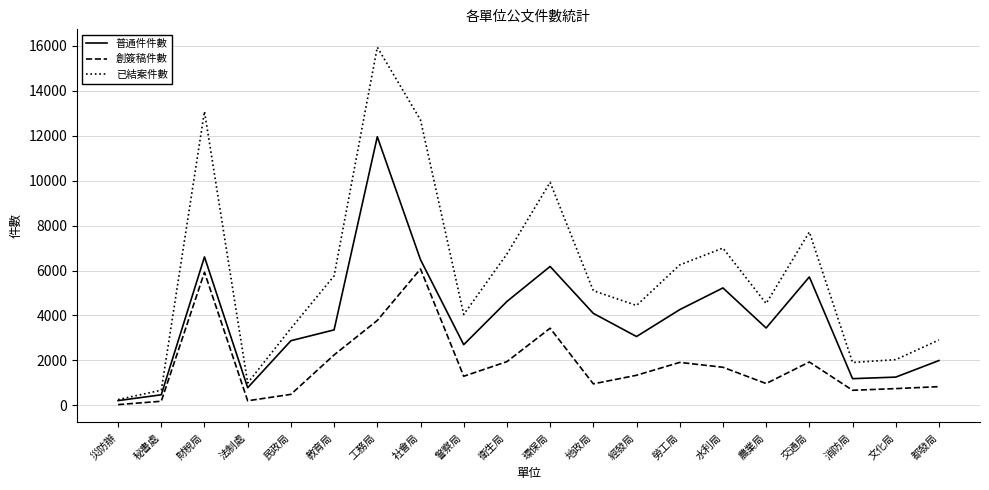

What is the maximum value shown in the chart?

15928